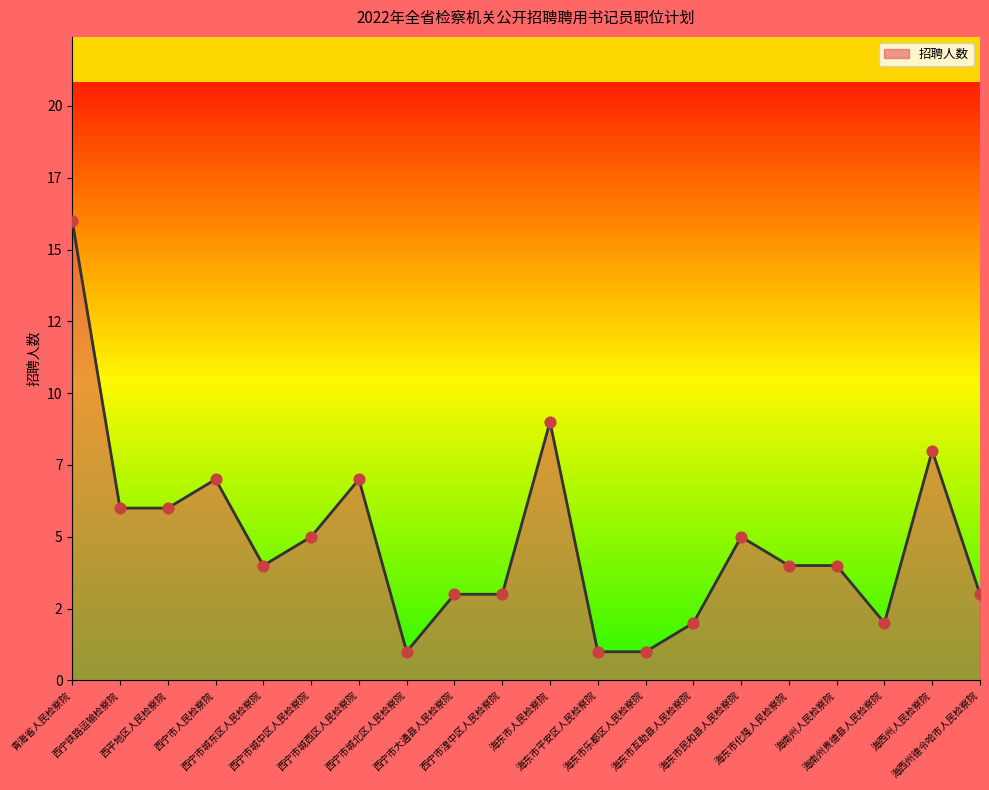

Is this an area chart (filled region under the line)?

Yes